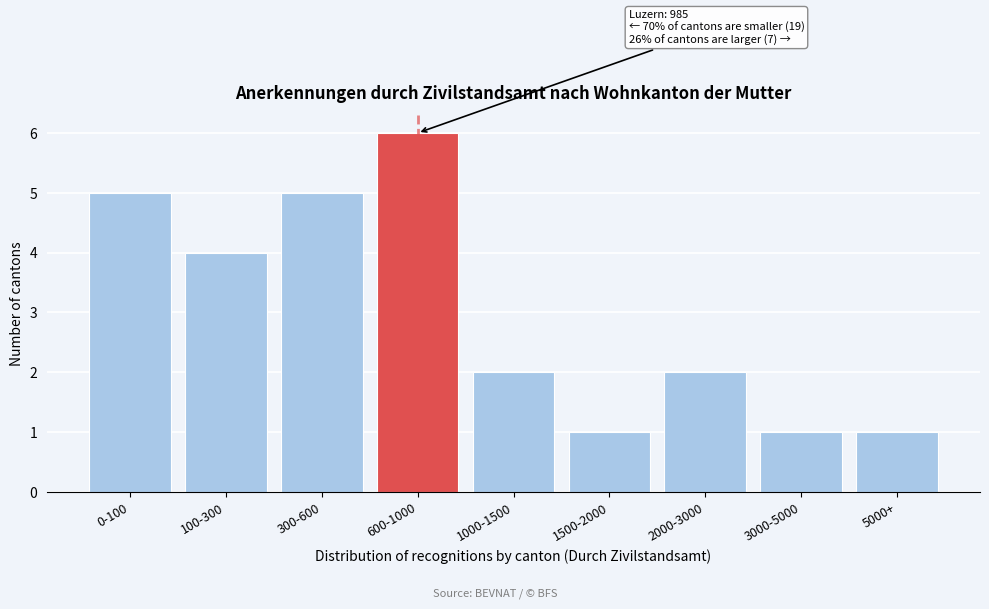

Reading right to left, list all the values displayed in this chart.

1	1	2	1	2	6	5	4	5